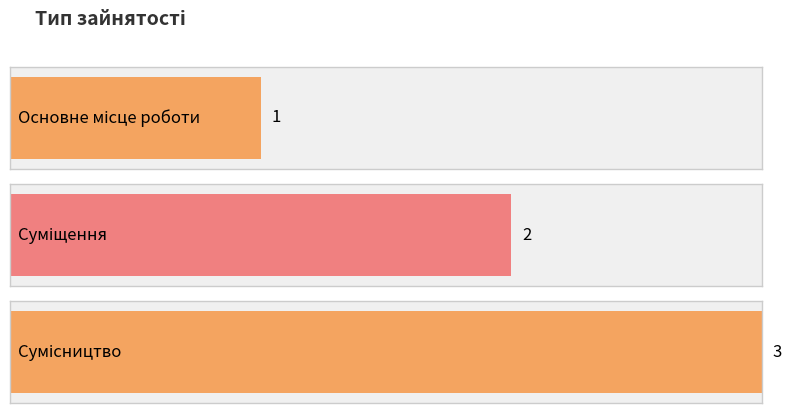

What is the minimum value shown in the chart?

1